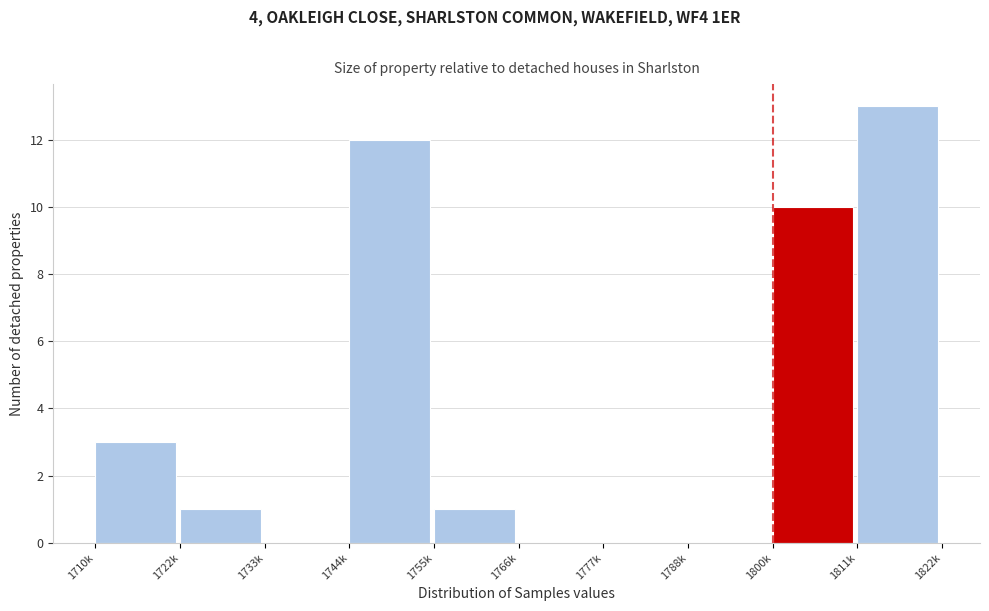

Reading left to right, list all the values displayed in this chart.

1710k=3	1722k=1	1733k=0	1744k=12	1755k=1	1766k=0	1777k=0	1788k=0	1800k=10	1811k=13